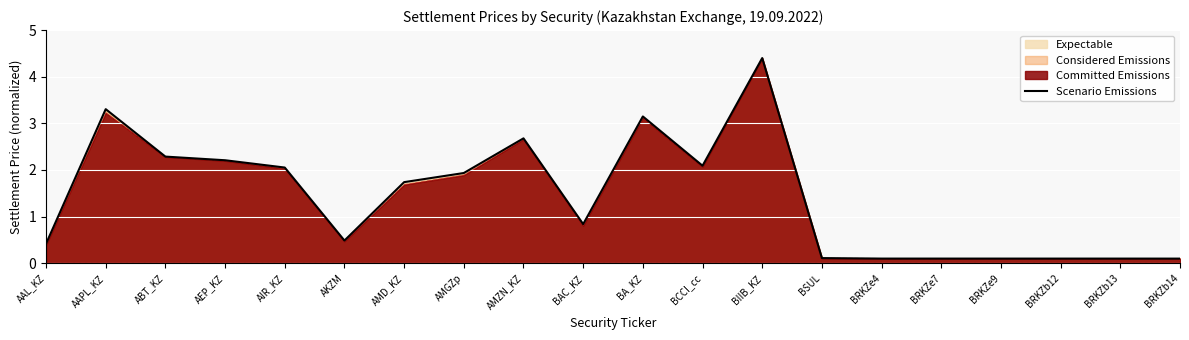

Which label corresponds to the smallest value in the chart?

BRKZb14